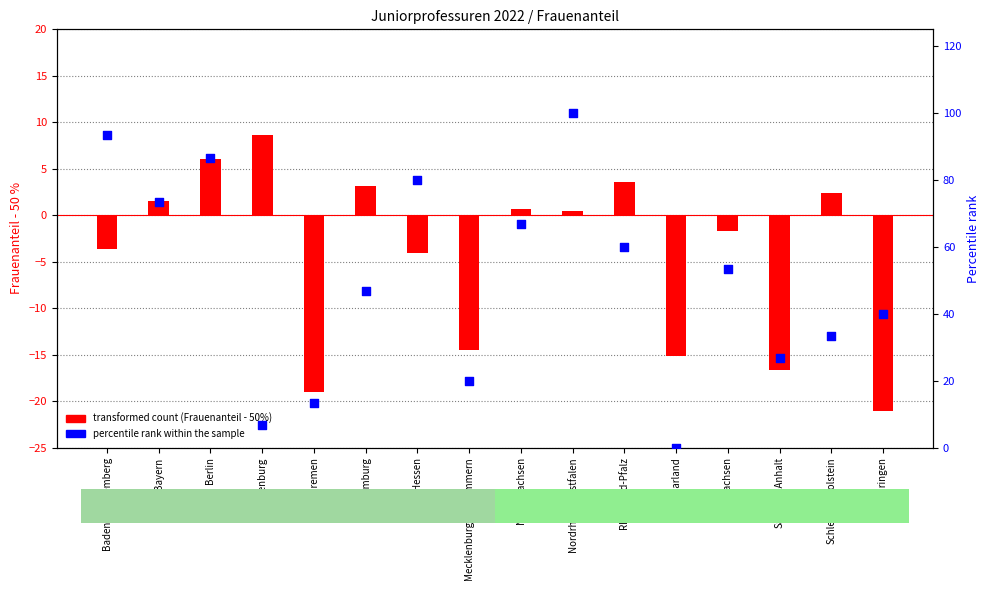

Is the value of transformed count (Frauenanteil - 50%) at Brandenburg greater than the value of percentile rank within the sample at Berlin?

No